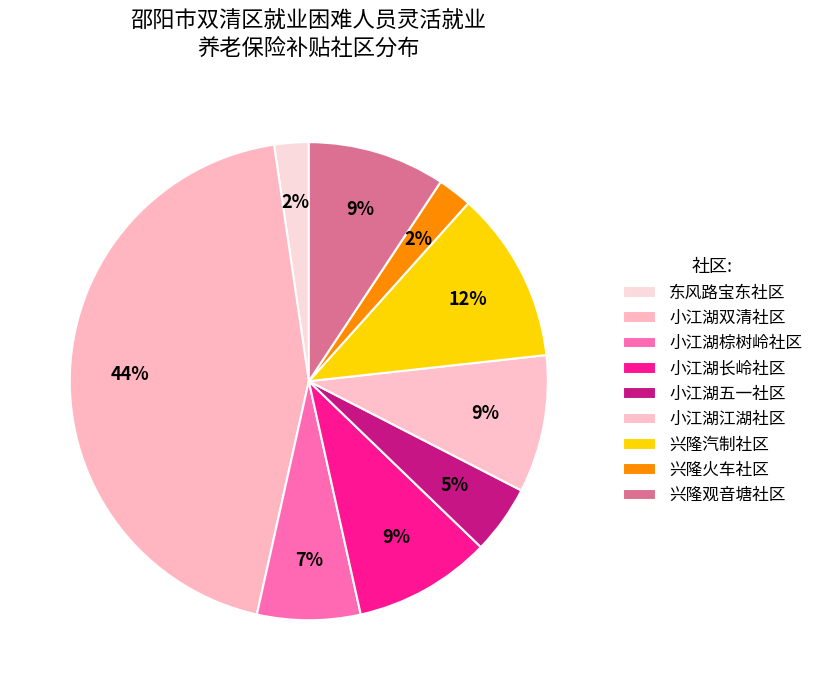

How many slices are in this pie chart?

9